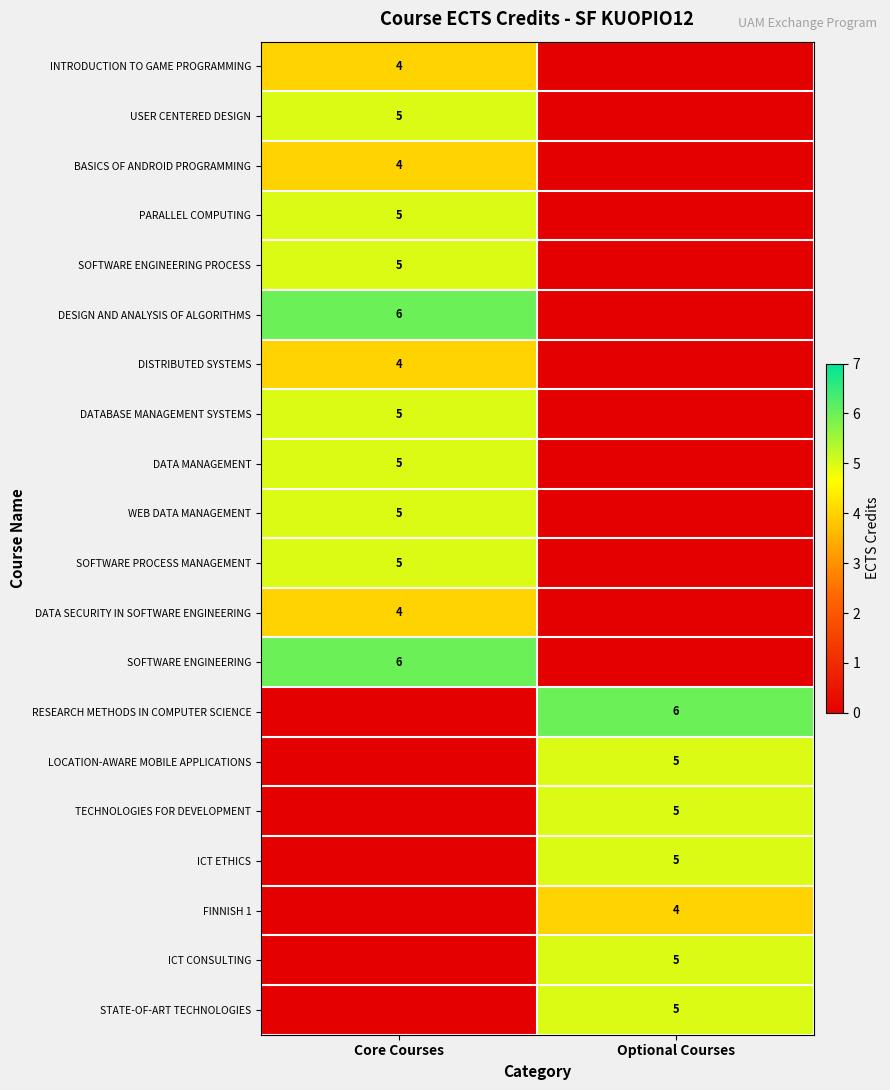

Count the number of data series in this chart.

20